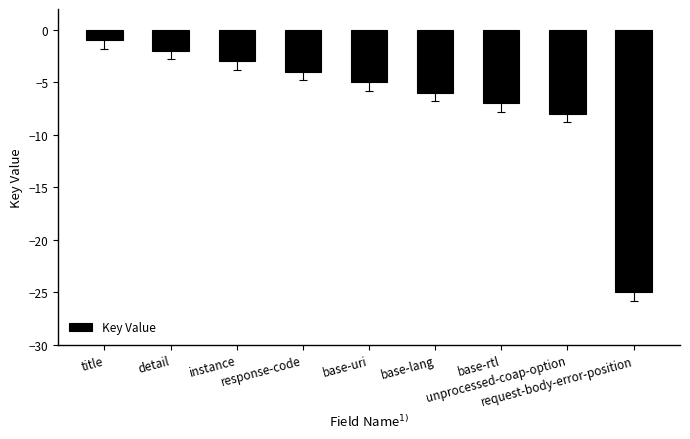

Which has a higher value, unprocessed-coap-option or base-rtl?

base-rtl